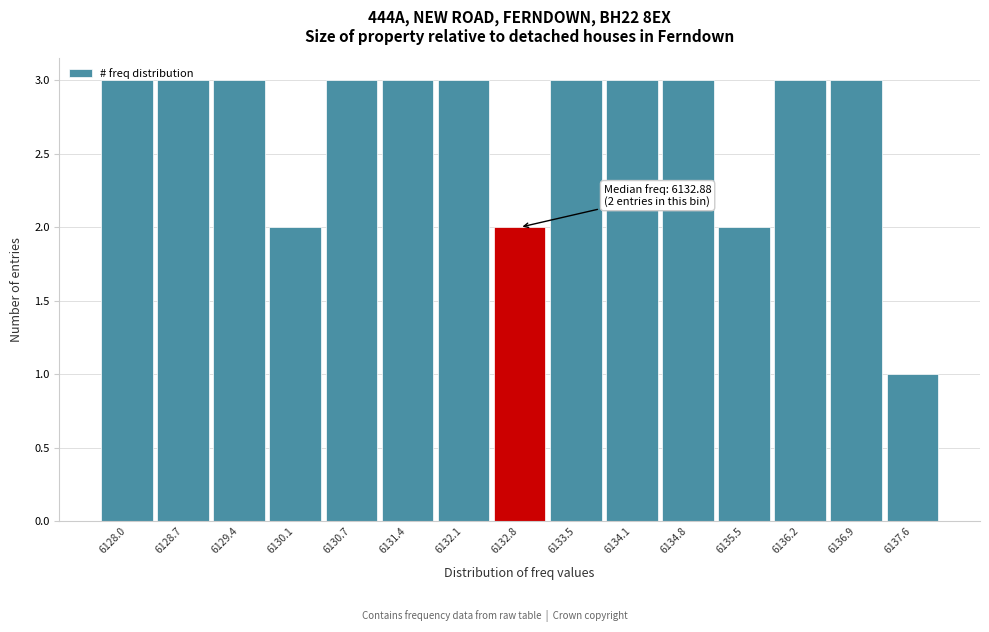

What is the value of the 7th bar from the left?

3